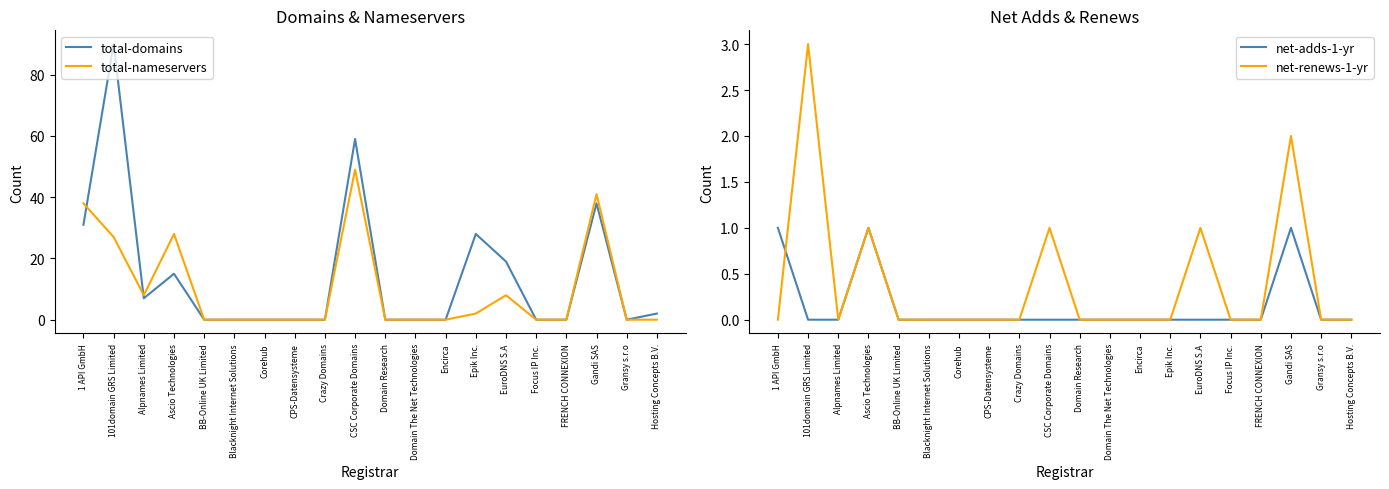

Which series ends up on top after the final intersection of net-adds-1-yr and net-renews-1-yr?

net-renews-1-yr